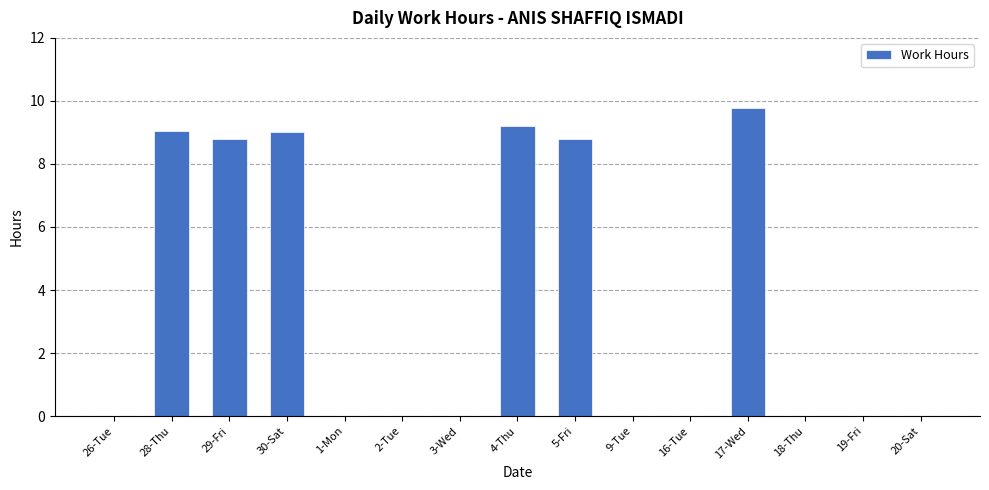

What is the greatest value displayed?

9.8